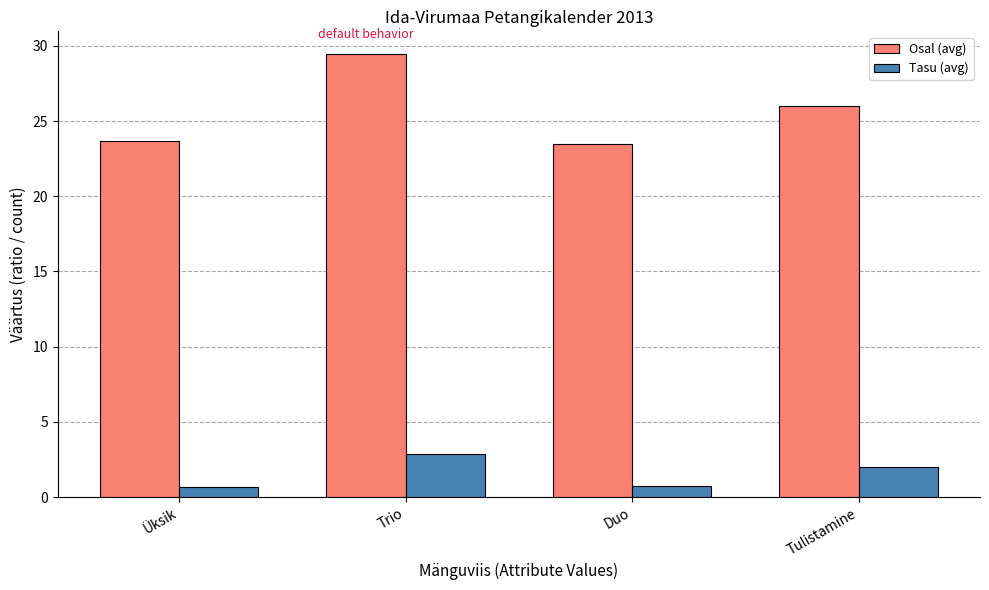

What is the minimum value for Tasu (avg)?

0.7